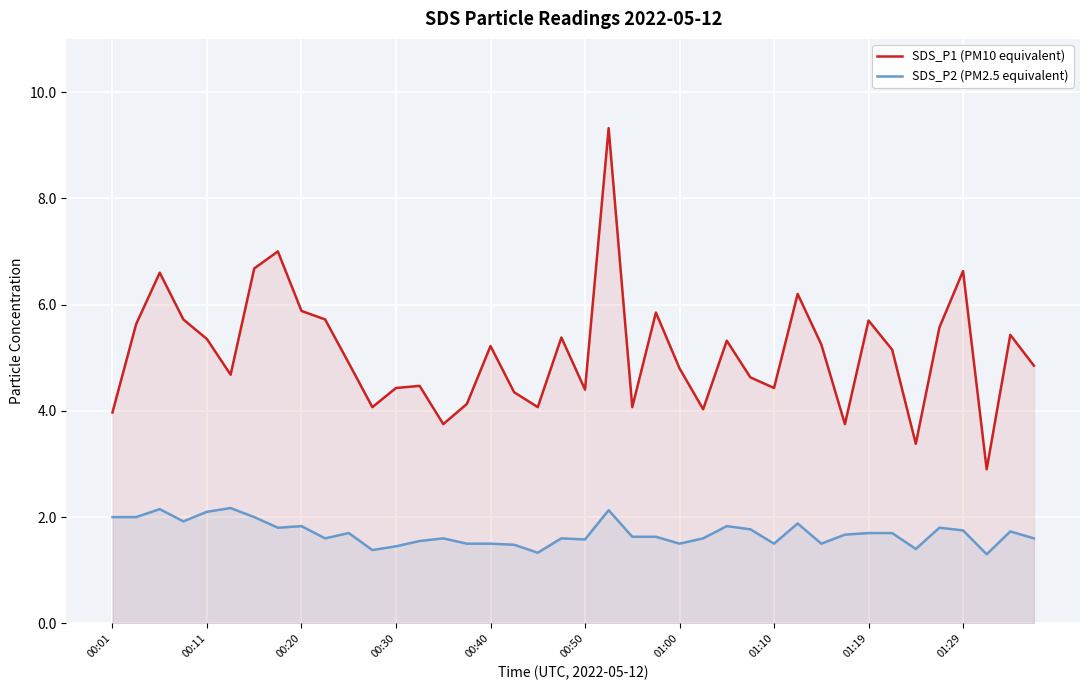

At 01:29, list the series in order from largest to smallest.

SDS_P1 (PM10 equivalent), SDS_P2 (PM2.5 equivalent)